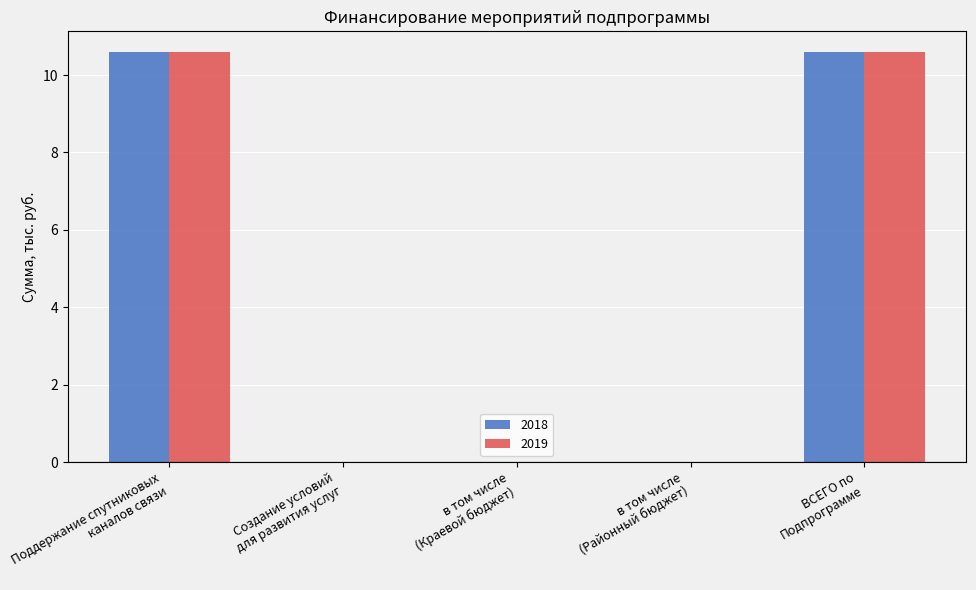

The value of 2018 at Поддержание спутниковых
каналов связи is 10.6. True or false?

True